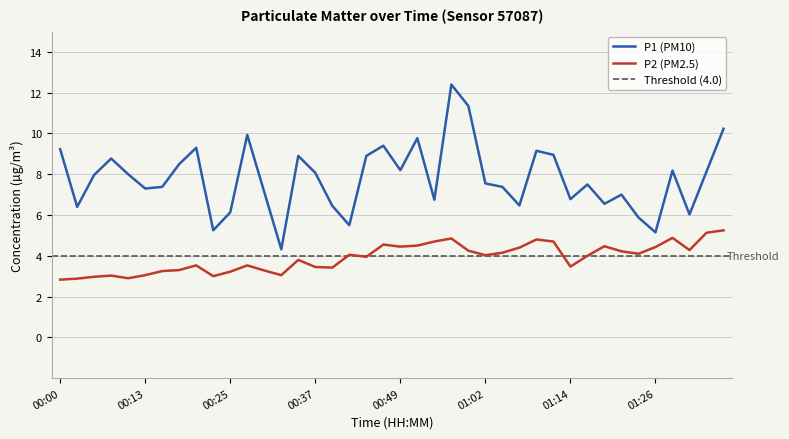

What is the value of the P1 point at the 40th from the left?

10.2